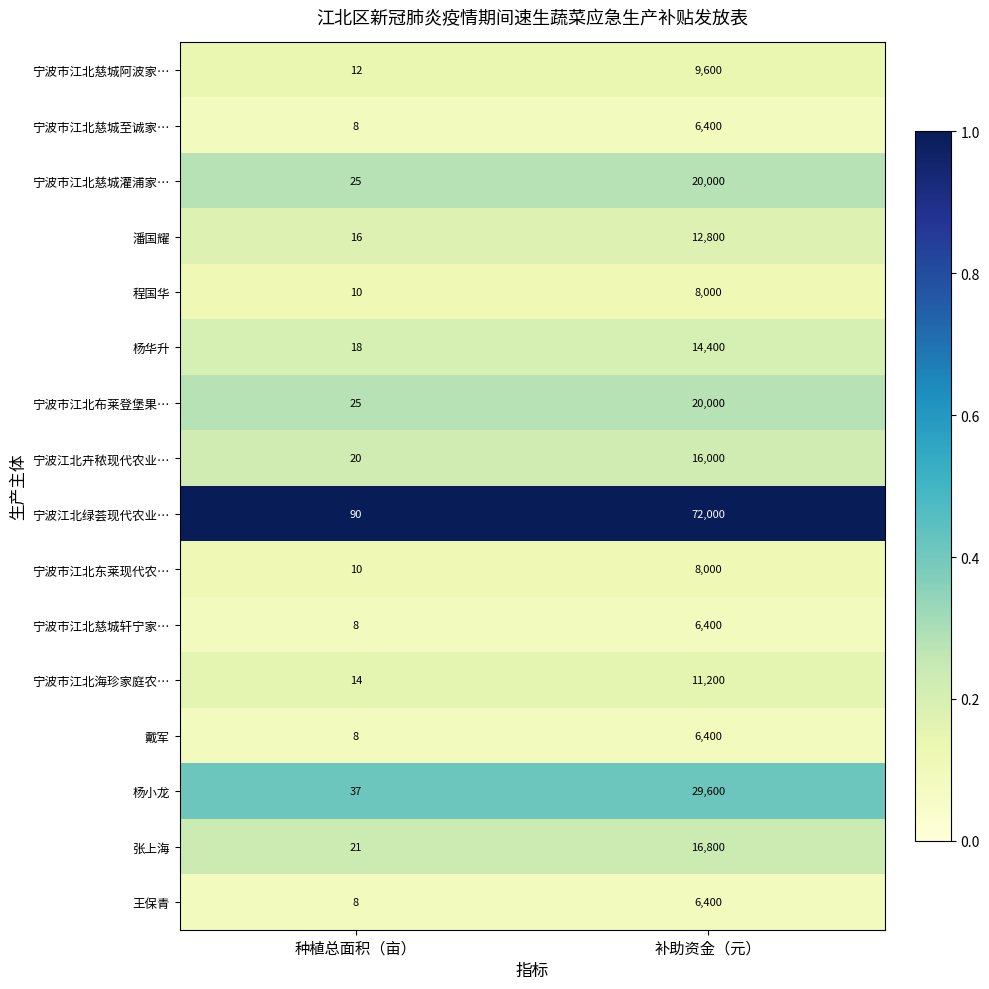

What is the spread (max minus min) of values at 补助资金（元）?

65600